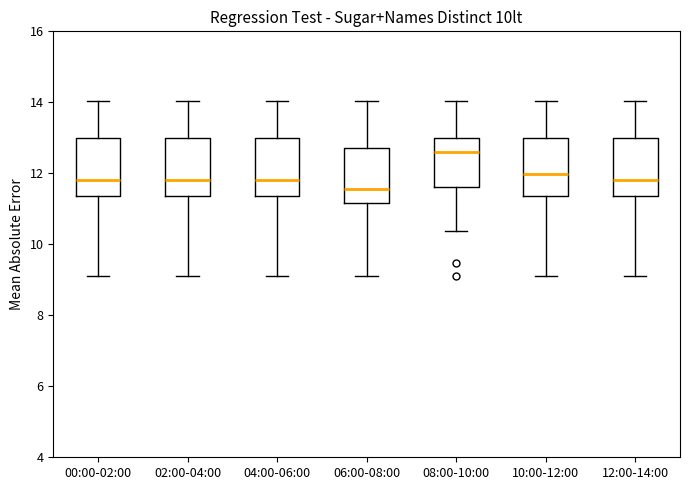

Reading left to right, transcribe this box plot: for each box, give where its median line is, the range the box spans, and where its two whiskers end, as read against the y-axis. The values are not printed on the chart, so give them approximately, as read against the axis.

00:00-02:00: median 11.8, box 11.4 to 13.0, whiskers 9.2 to 14.0
02:00-04:00: median 11.8, box 11.4 to 13.0, whiskers 9.2 to 14.0
04:00-06:00: median 11.8, box 11.4 to 13.0, whiskers 9.2 to 14.0
06:00-08:00: median 11.6, box 11.2 to 12.8, whiskers 9.2 to 14.0
08:00-10:00: median 12.6, box 11.6 to 13.0, whiskers 10.4 to 14.0
10:00-12:00: median 12.0, box 11.4 to 13.0, whiskers 9.2 to 14.0
12:00-14:00: median 11.8, box 11.4 to 13.0, whiskers 9.2 to 14.0